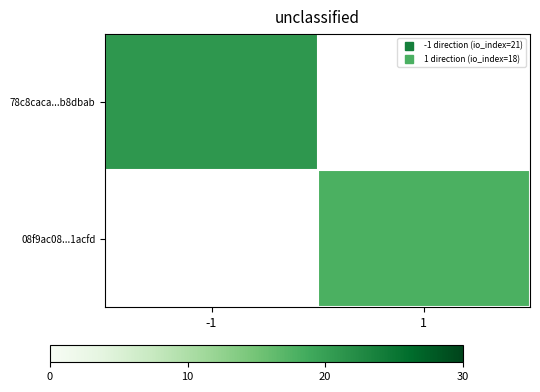

The 08f9ac08...1acfd series shows 24.7 at 1. True or false?

False